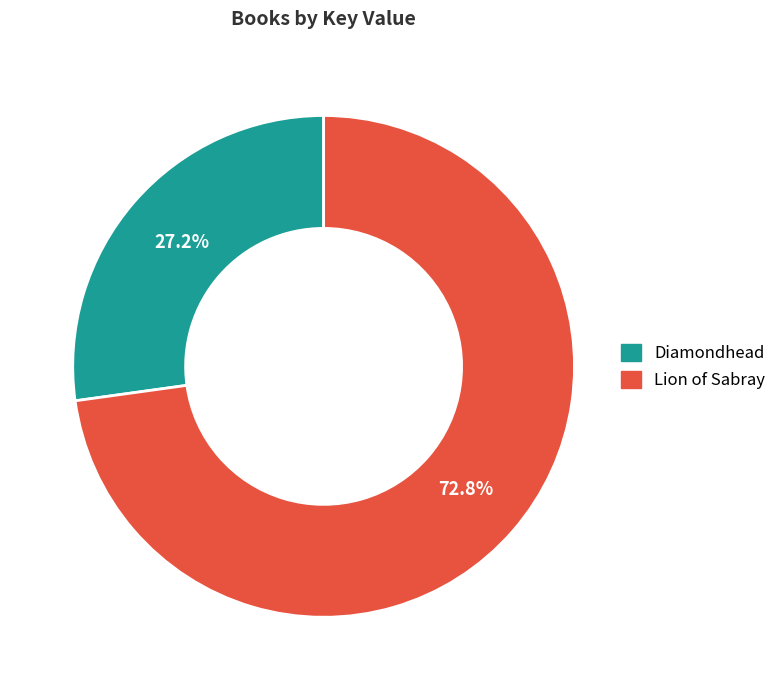

Which has a higher value, Diamondhead or Lion of Sabray?

Lion of Sabray